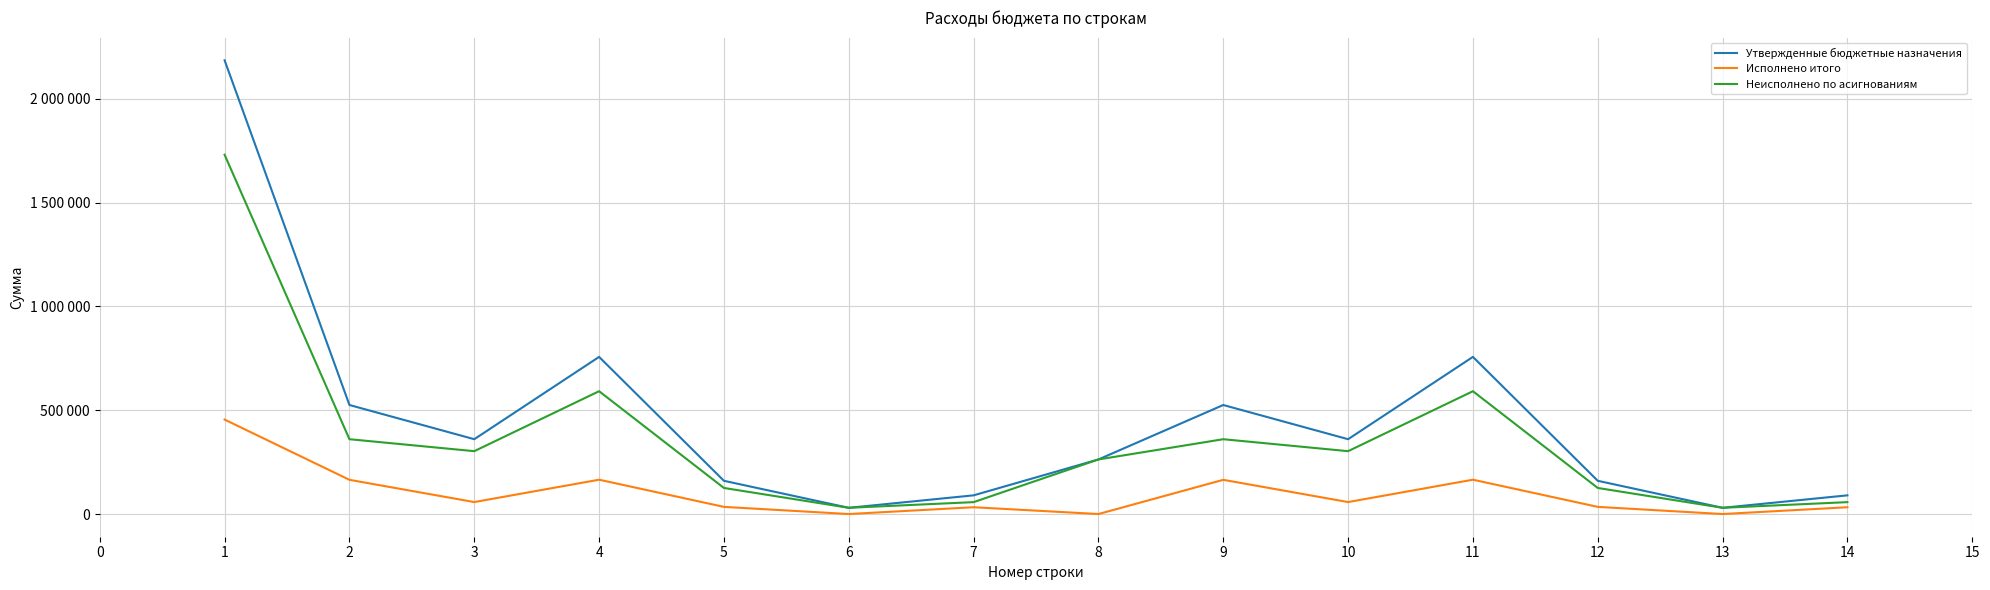

What is the value of the Исполнено итого point at the 1st from the left?

454839.3